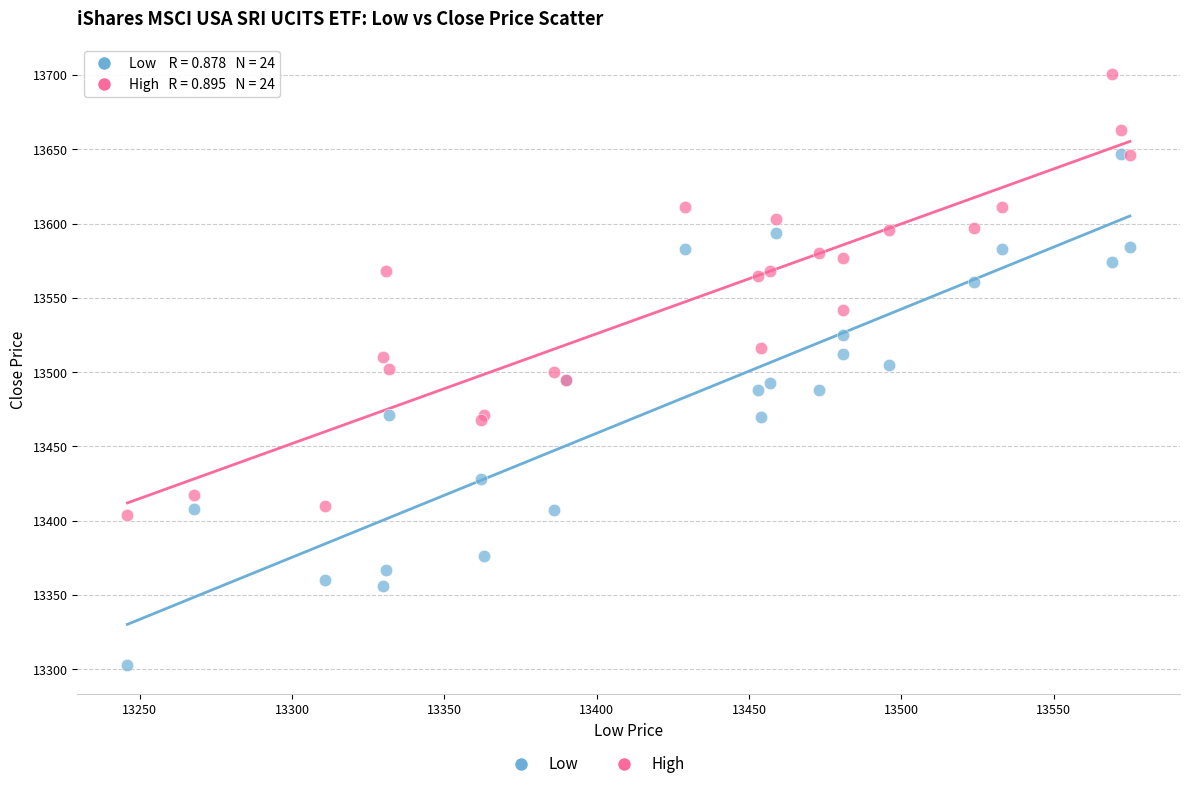

Which series contains the lowest Y value?

Low